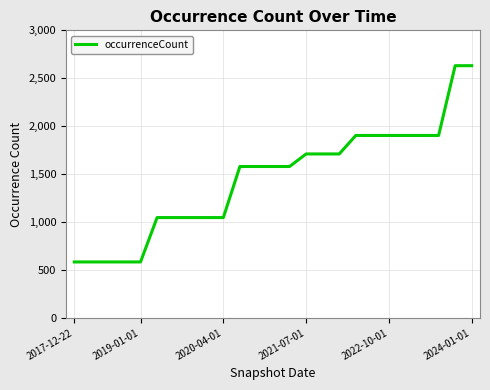

What is the difference between the maximum and minimum values?

2048